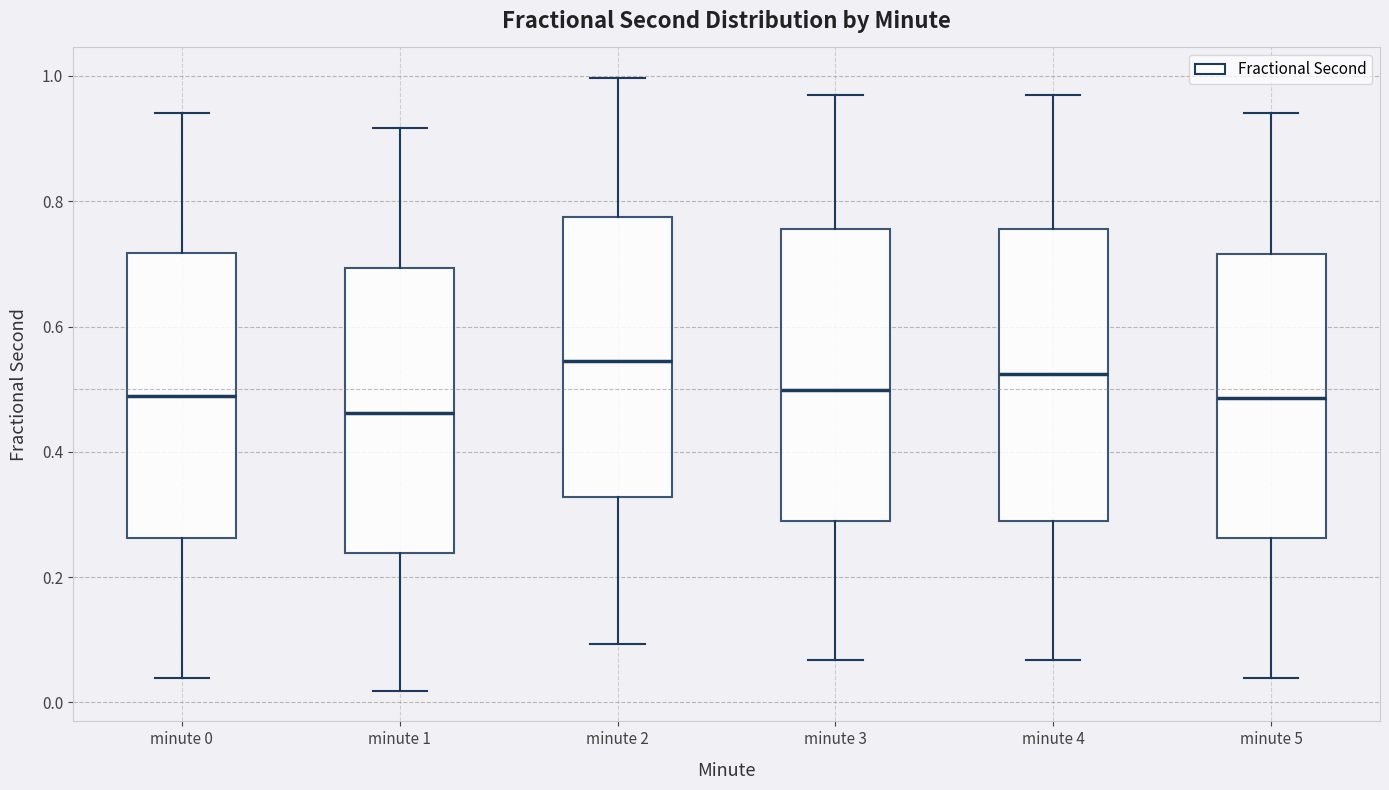

Reading left to right, read every box against the y-axis: the position of its median line, the range the box covers, and the ends of its whiskers. The values are not printed on the chart, so give them approximately, as read against the axis.

minute 0: median 0.48, box 0.26 to 0.72, whiskers 0.04 to 0.94
minute 1: median 0.46, box 0.24 to 0.70, whiskers 0.02 to 0.92
minute 2: median 0.54, box 0.32 to 0.78, whiskers 0.10 to 1.00
minute 3: median 0.50, box 0.28 to 0.76, whiskers 0.06 to 0.96
minute 4: median 0.52, box 0.28 to 0.76, whiskers 0.06 to 0.96
minute 5: median 0.48, box 0.26 to 0.72, whiskers 0.04 to 0.94